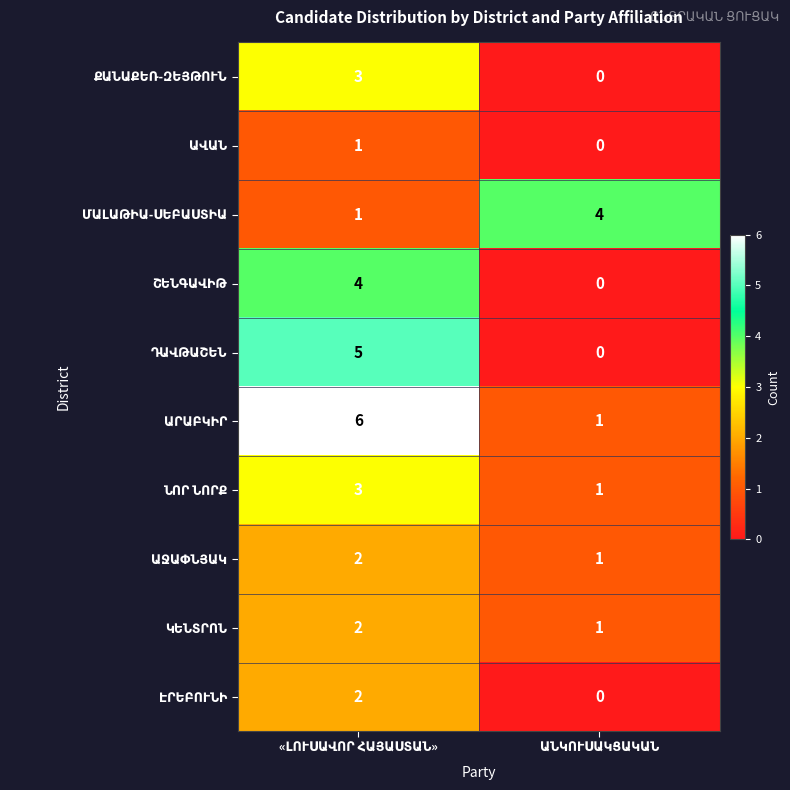

Rank the series by their maximum value, from lowest to highest.

ԱՎԱՆ, ԱՋԱՓՆՅԱԿ, ԿԵՆՏՐՈՆ, ԷՐԵԲՈՒՆԻ, ՔԱՆԱՔԵՌ-ԶԵՅԹՈՒՆ, ՆՈՐ ՆՈՐՔ, ՄԱԼԱԹԻԱ-ՍԵԲԱՍՏԻԱ, ՇԵՆԳԱՎԻԹ, ԴԱՎԹԱՇԵՆ, ԱՐԱԲԿԻՐ